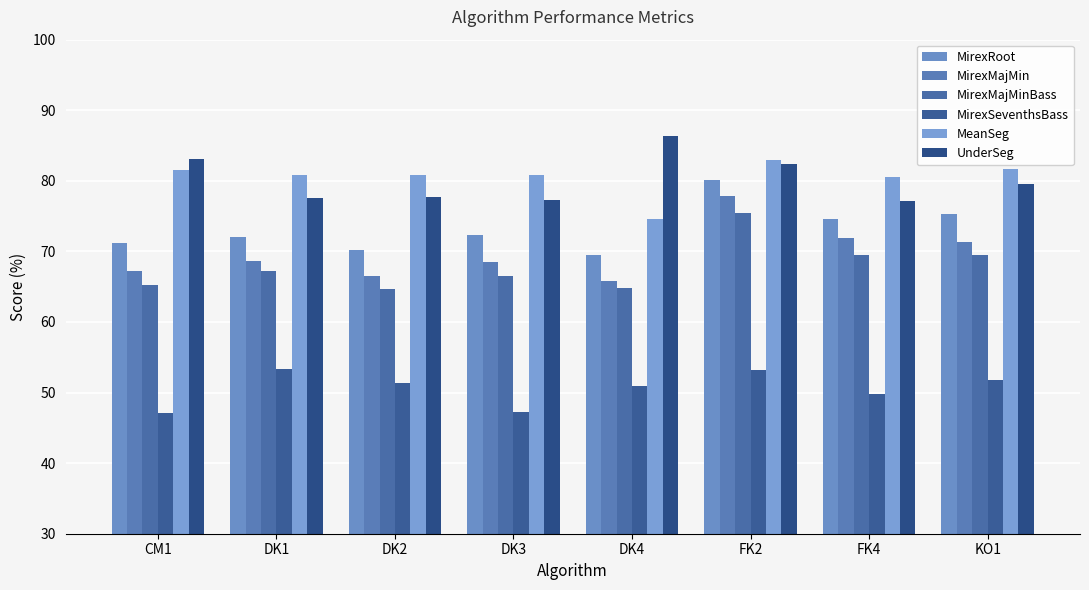

What is the difference between the second highest and minimum values in the MirexRoot series?

5.8